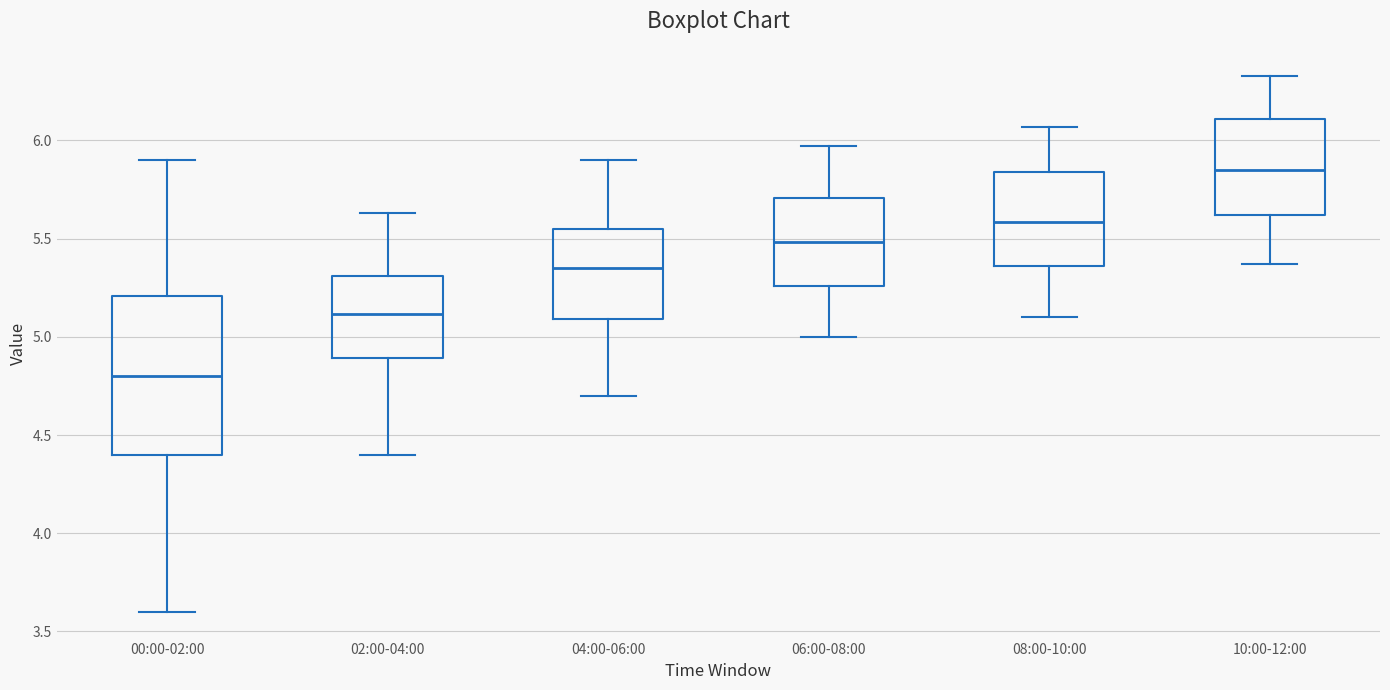

Comparing the boxes themselves (not the whiskers), which one is the tallest?

00:00-02:00